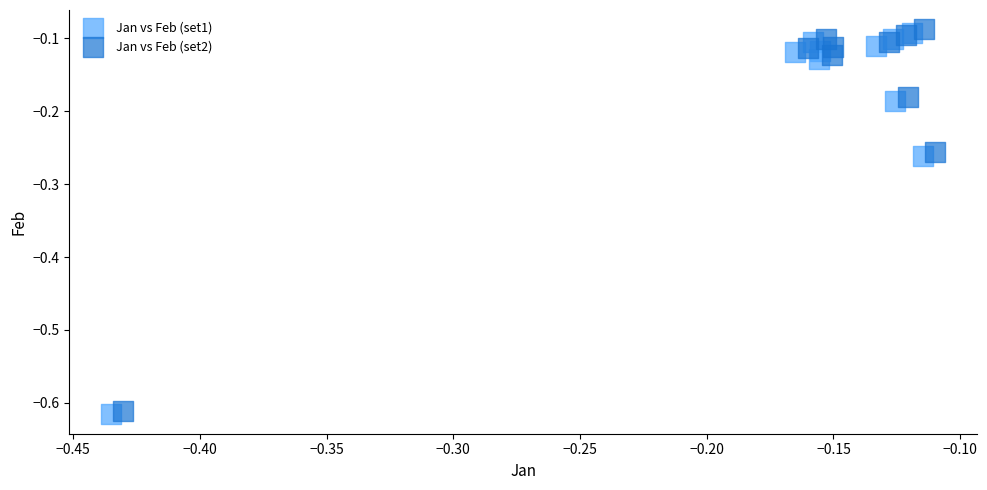

Which series contains the lowest Y value?

Jan vs Feb (set1)